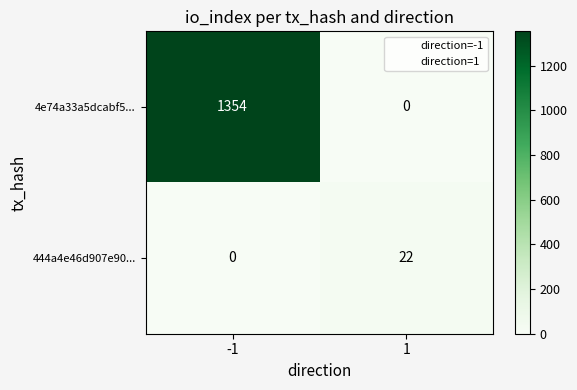

What is the sum of all 4e74a33a5dcabf5... values?

1354